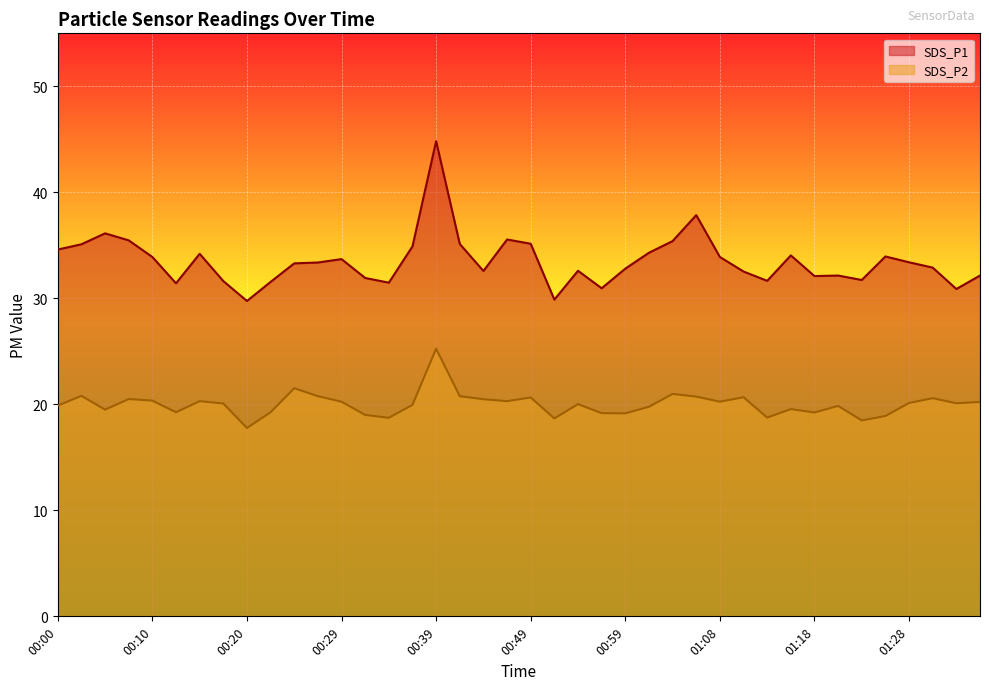

At which label does SDS_P1 first exceed 33?

00:00